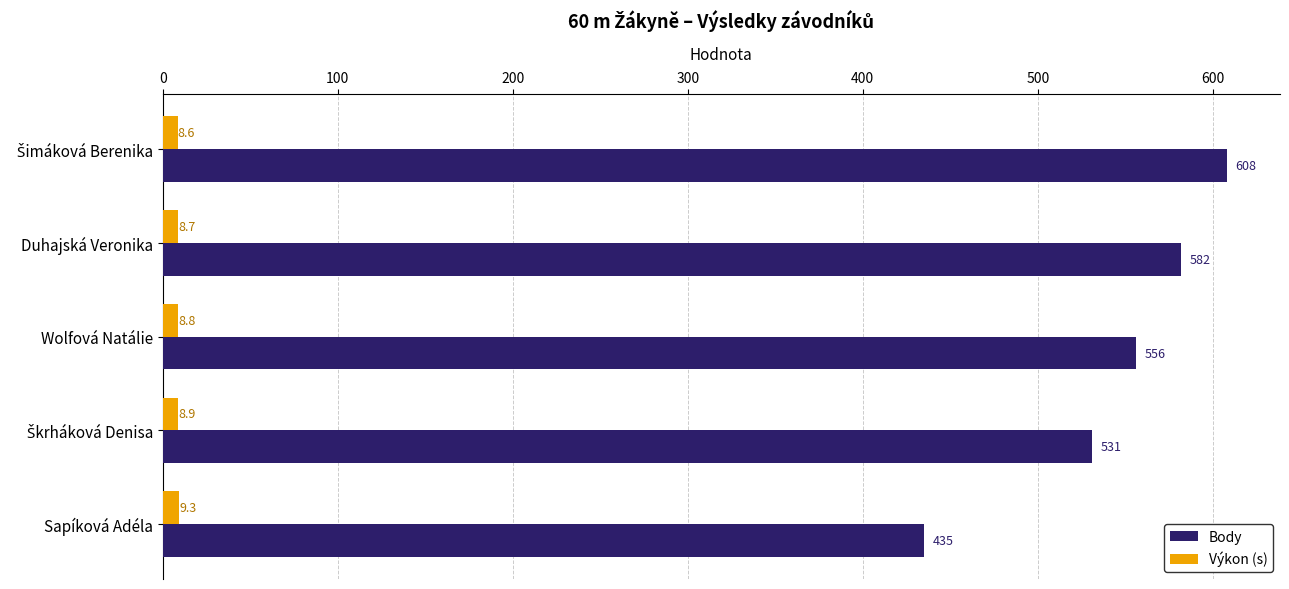

Rank the series by their average value, from highest to lowest.

Body, Výkon (s)